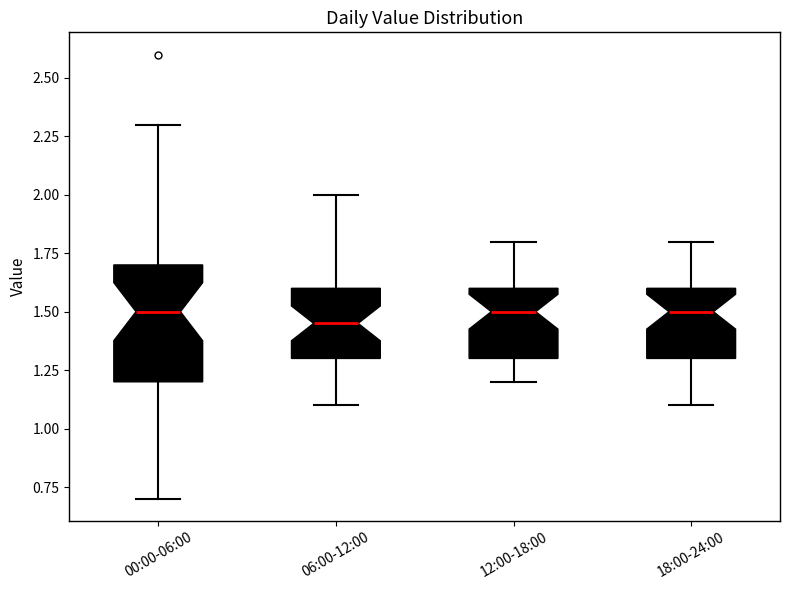

Comparing the boxes themselves (not the whiskers), which one is the tallest?

00:00-06:00